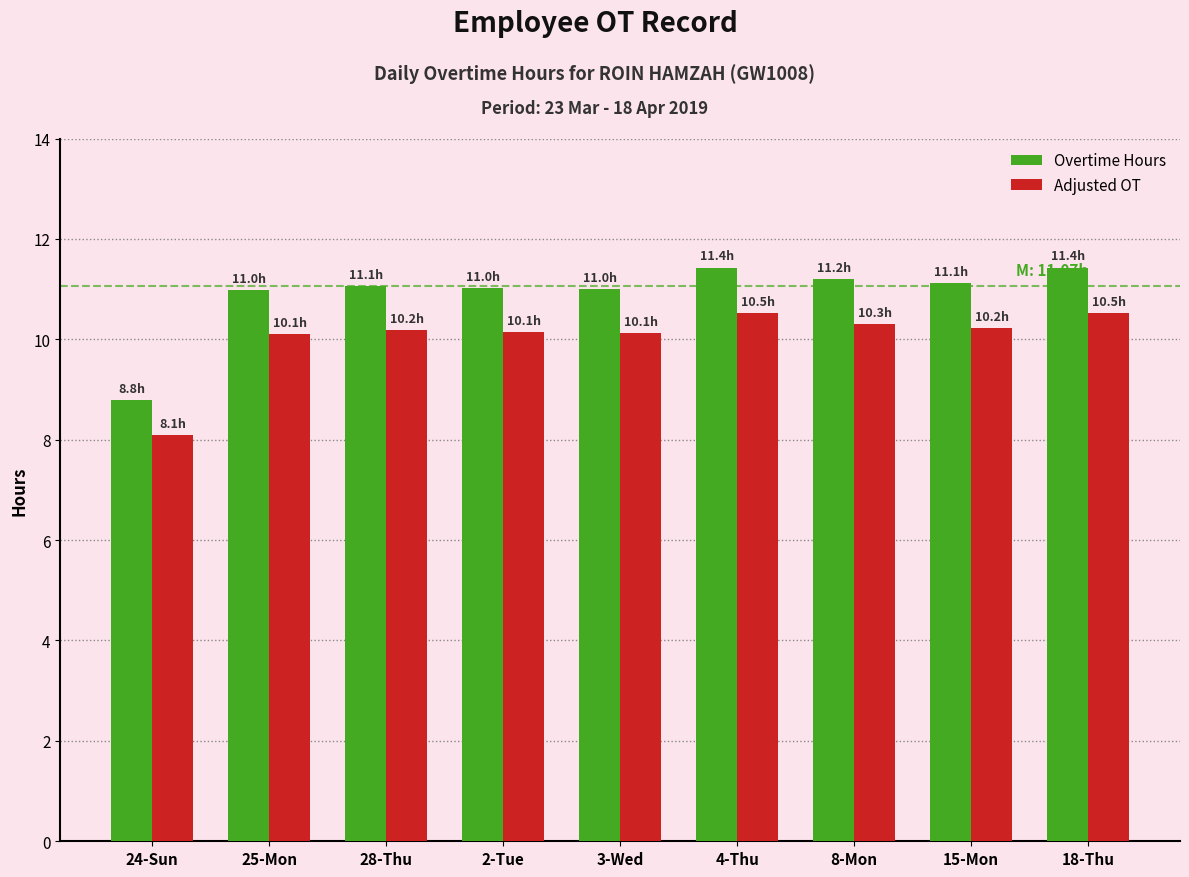

What is the smallest value displayed?

8.1